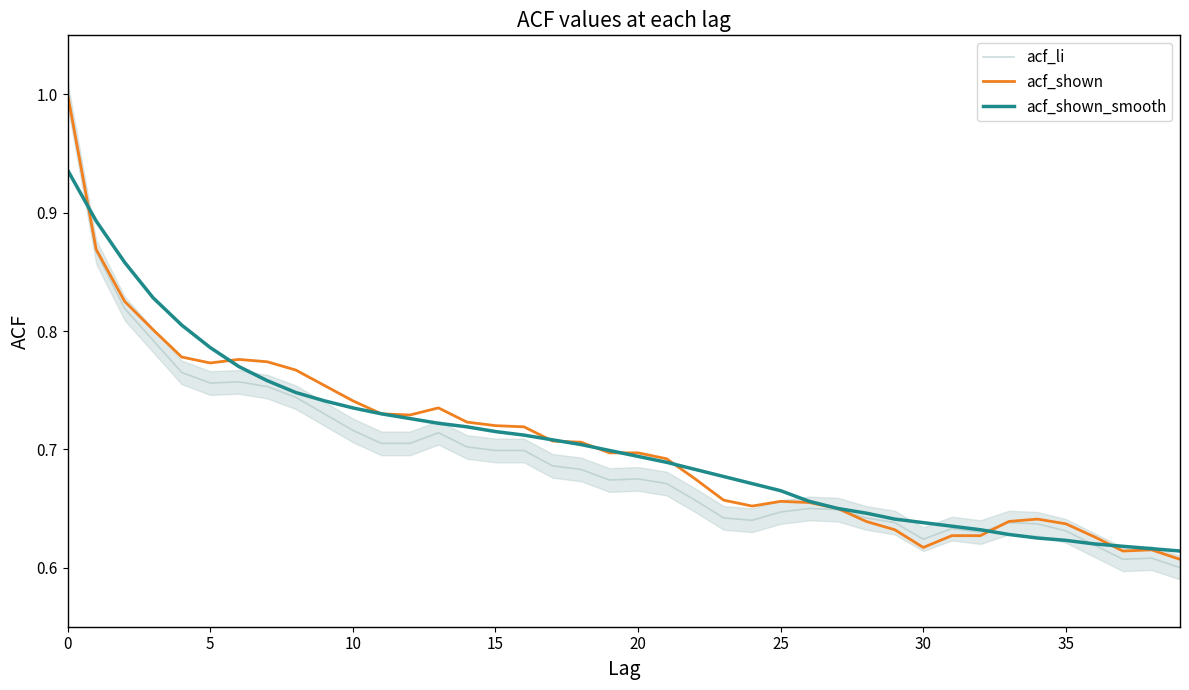

What is the value of the acf_li point at the 2nd from the left?

0.9